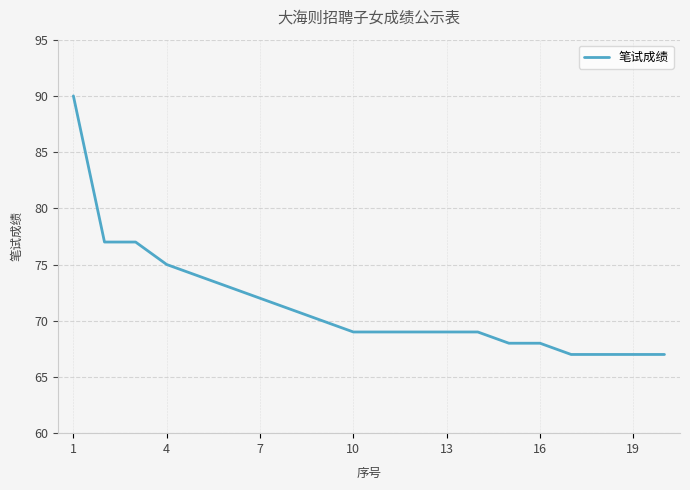

What is the greatest value displayed?

90